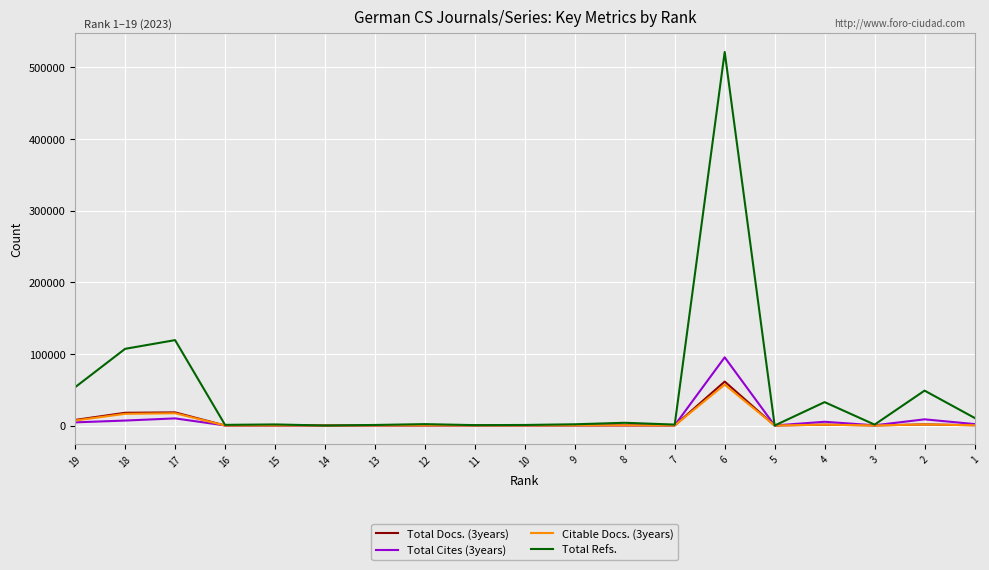

Is this an area chart (filled region under the line)?

No